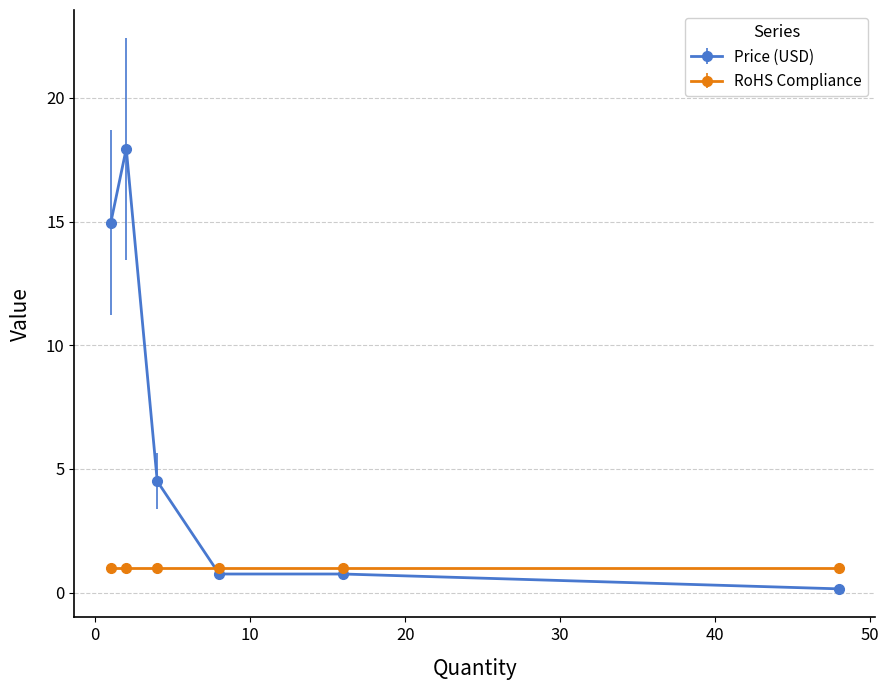

True or false: Price (USD) and RoHS Compliance cross at least once.

True